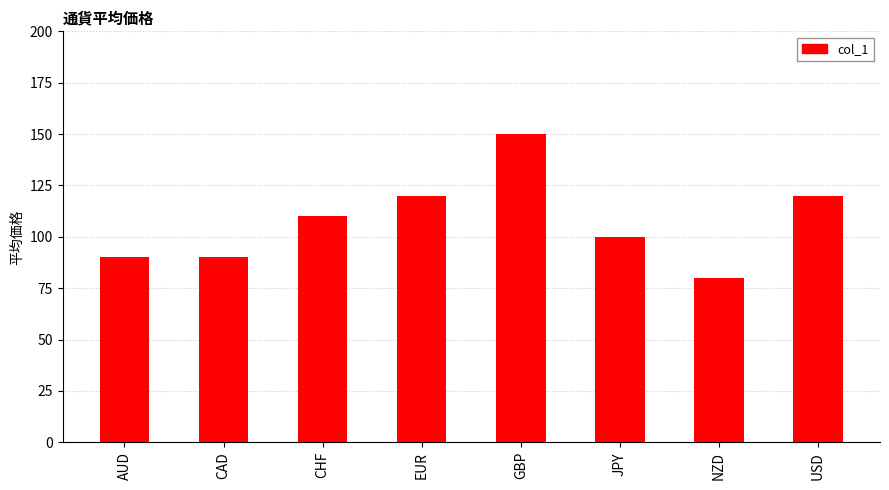

Count the number of data series in this chart.

1